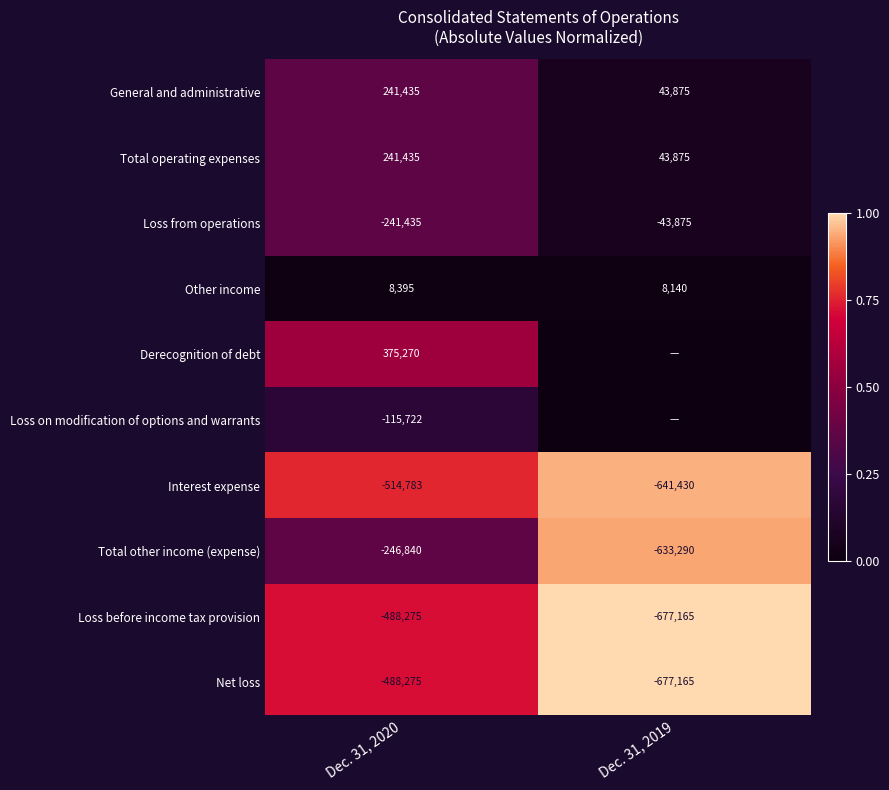

List the labels in order of Loss from operations value, largest first.

Dec. 31, 2019, Dec. 31, 2020